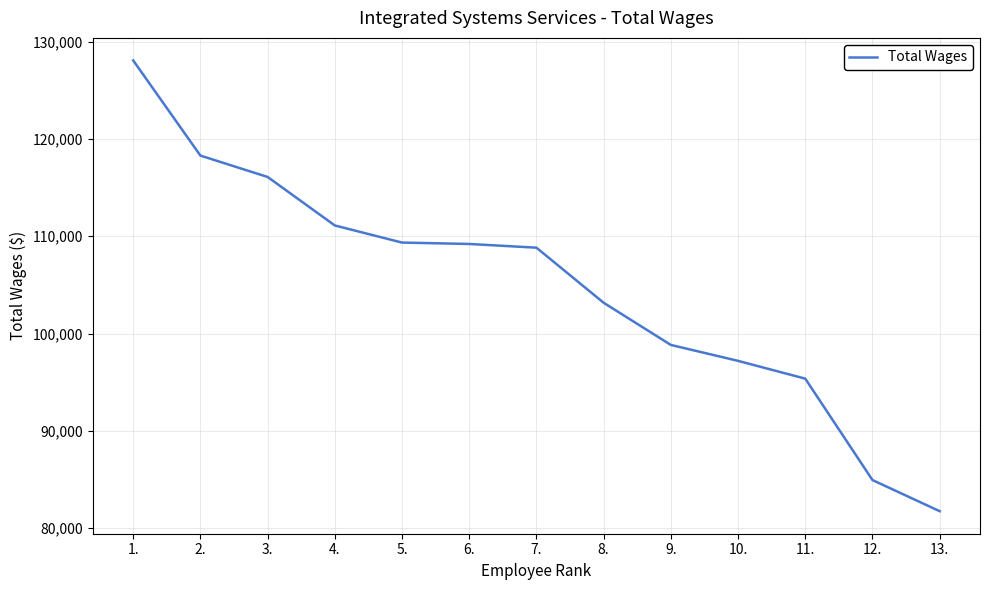

What is the change in value from 8. to 13.?

-21432